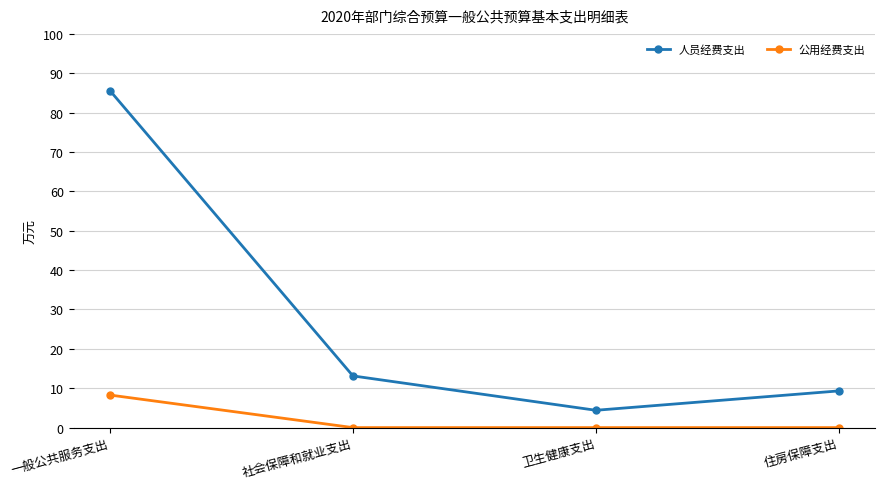

Read the 人员经费支出 value at 一般公共服务支出.

85.6